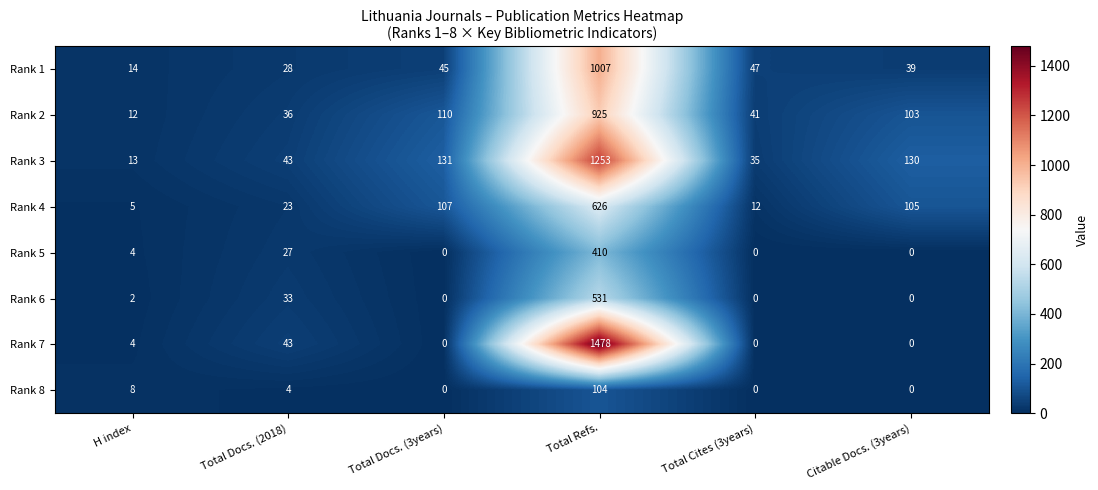

Rank the series at Total Refs. from highest to lowest value.

Rank 7, Rank 3, Rank 1, Rank 2, Rank 4, Rank 6, Rank 5, Rank 8